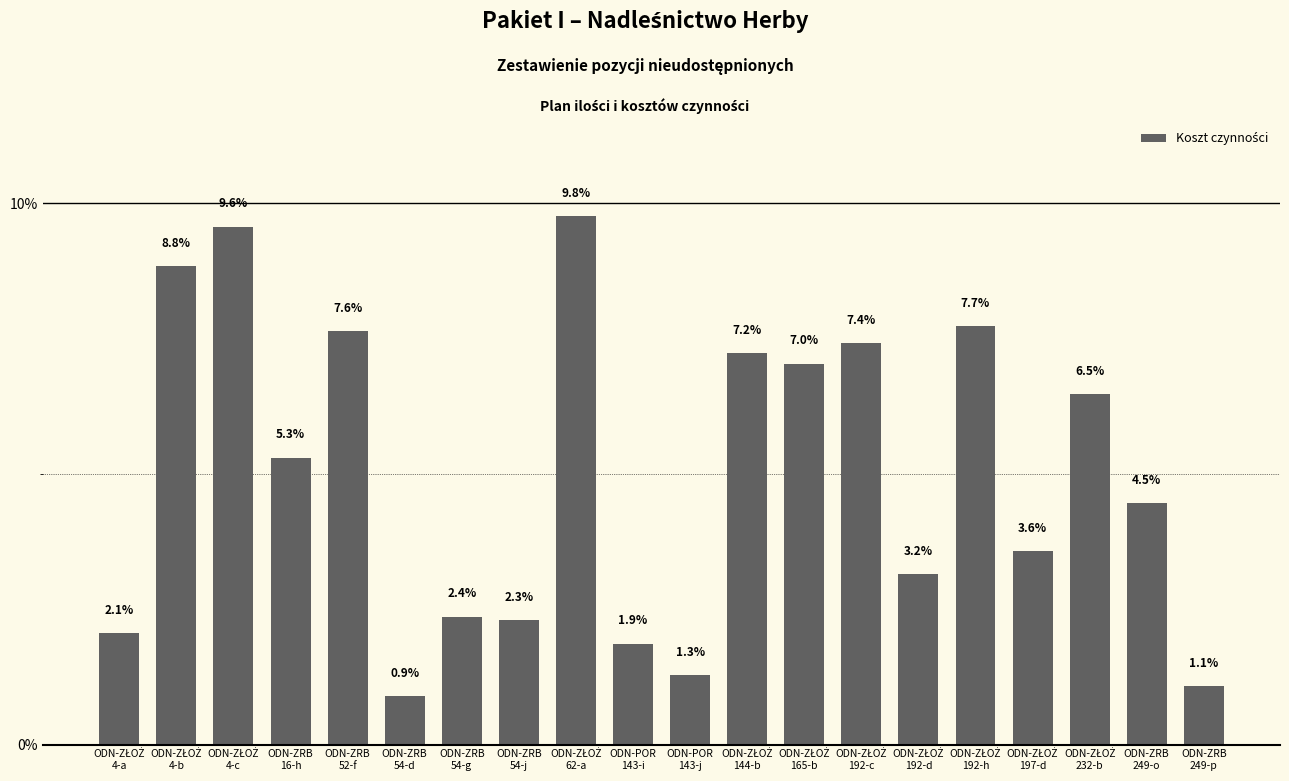

What is the difference between the maximum and minimum values?

8.9